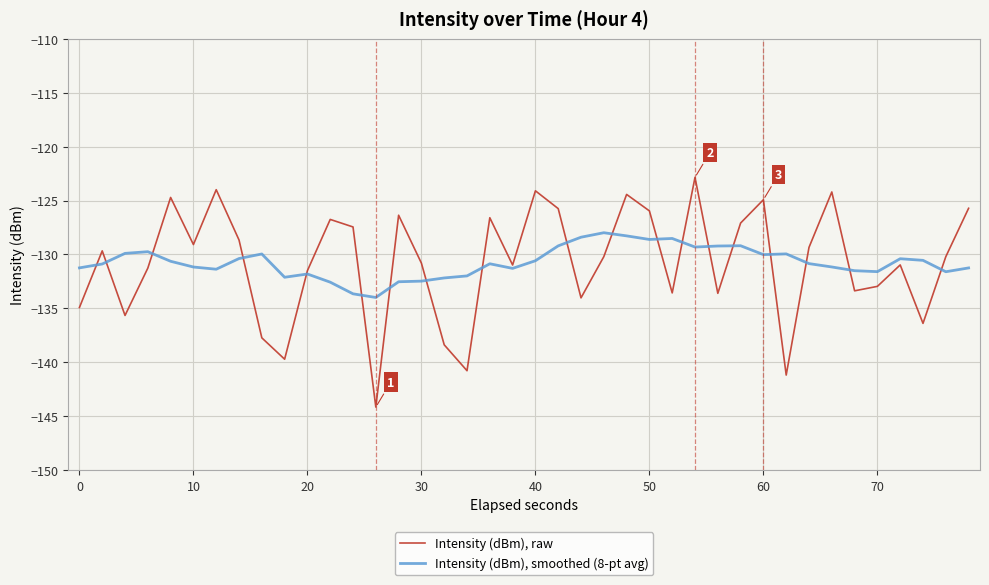

What is the lowest value of the Intensity (dBm), smoothed (8-pt avg) series?

-134.0